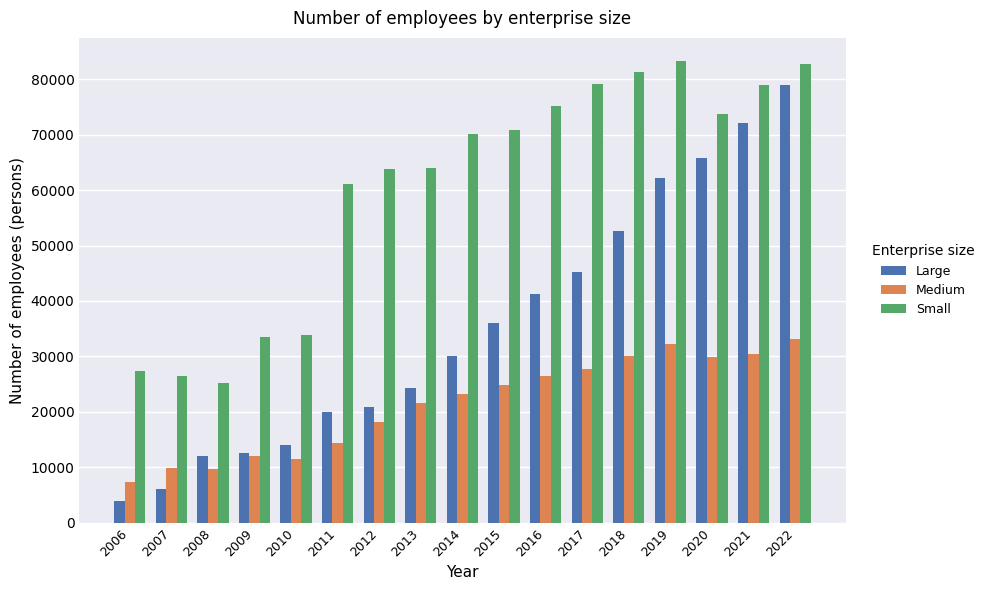

What is the value of the Small bar at the 11th from the left?

75161